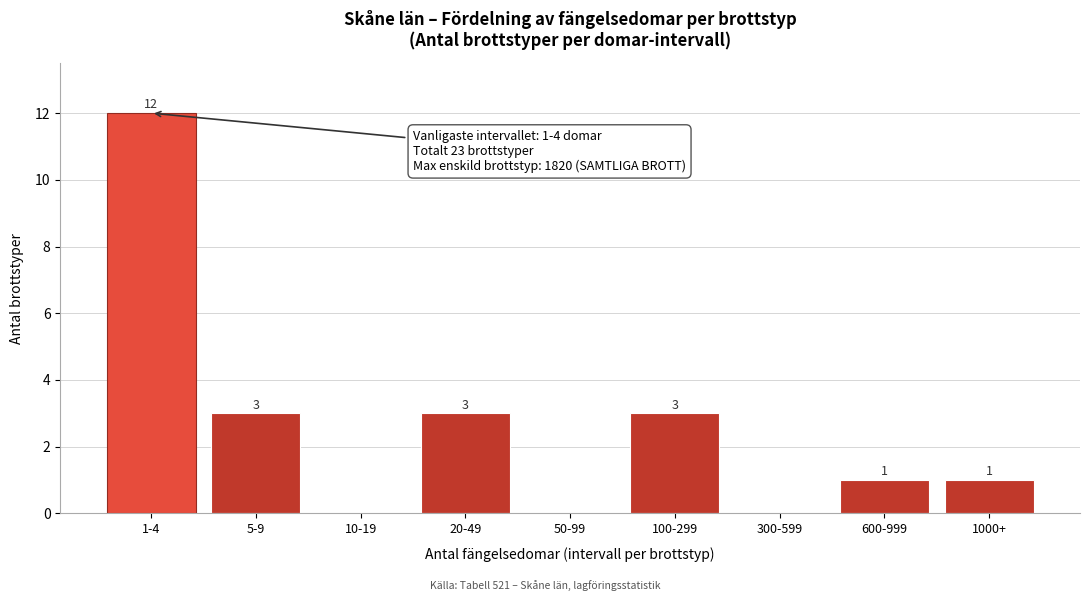

Reading left to right, transcribe all the data shown in this chart.

1-4=12	5-9=3	10-19=0	20-49=3	50-99=0	100-299=3	300-599=0	600-999=1	1000+=1